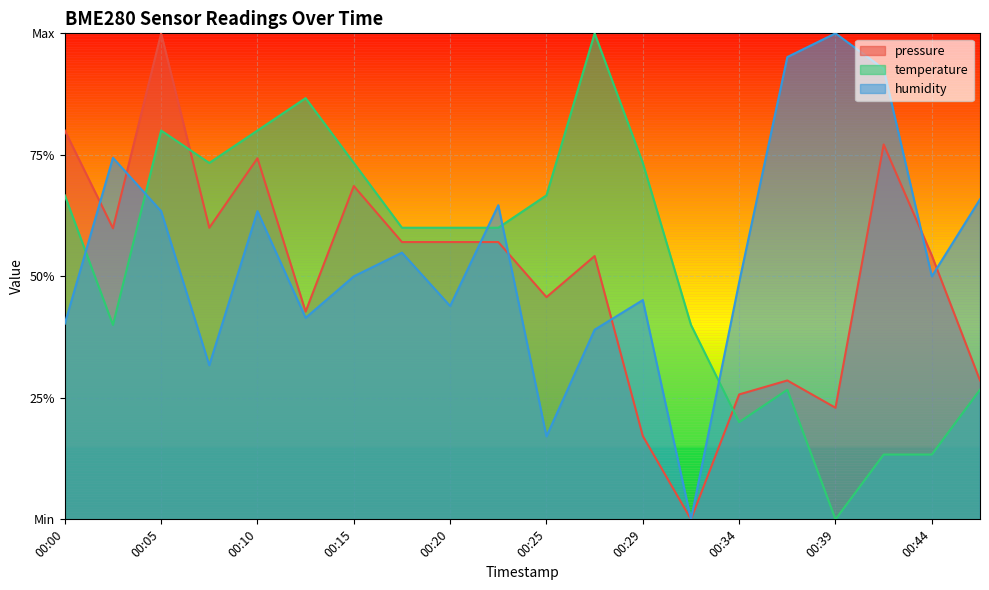

Count the temperature values in the range 0 to 1.

20